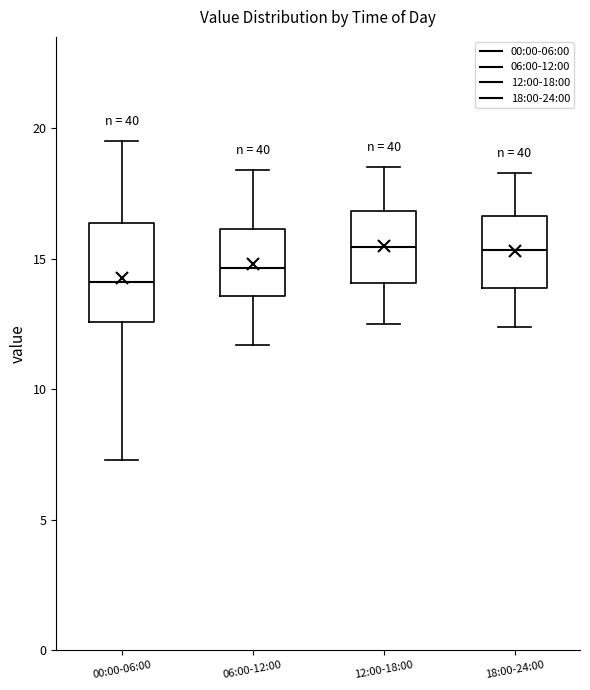

Reading left to right, read every box against the y-axis: the position of its median line, the range the box covers, and the ends of its whiskers. The values are not printed on the chart, so give them approximately, as read against the axis.

00:00-06:00: median 14.0, box 12.5 to 16.5, whiskers 7.5 to 19.5
06:00-12:00: median 14.5, box 13.5 to 16.0, whiskers 11.5 to 18.5
12:00-18:00: median 15.5, box 14.0 to 17.0, whiskers 12.5 to 18.5
18:00-24:00: median 15.5, box 14.0 to 16.5, whiskers 12.5 to 18.5